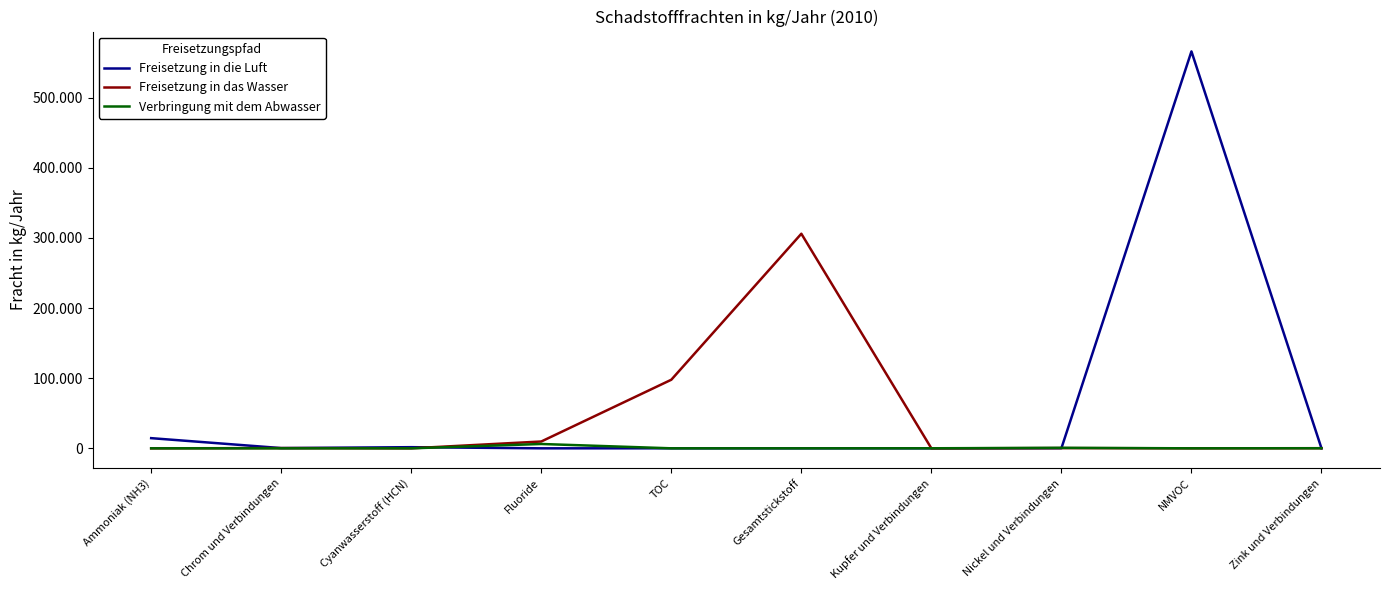

Is the value of Freisetzung in die Luft at Ammoniak (NH3) greater than the value of Freisetzung in das Wasser at TOC?

No